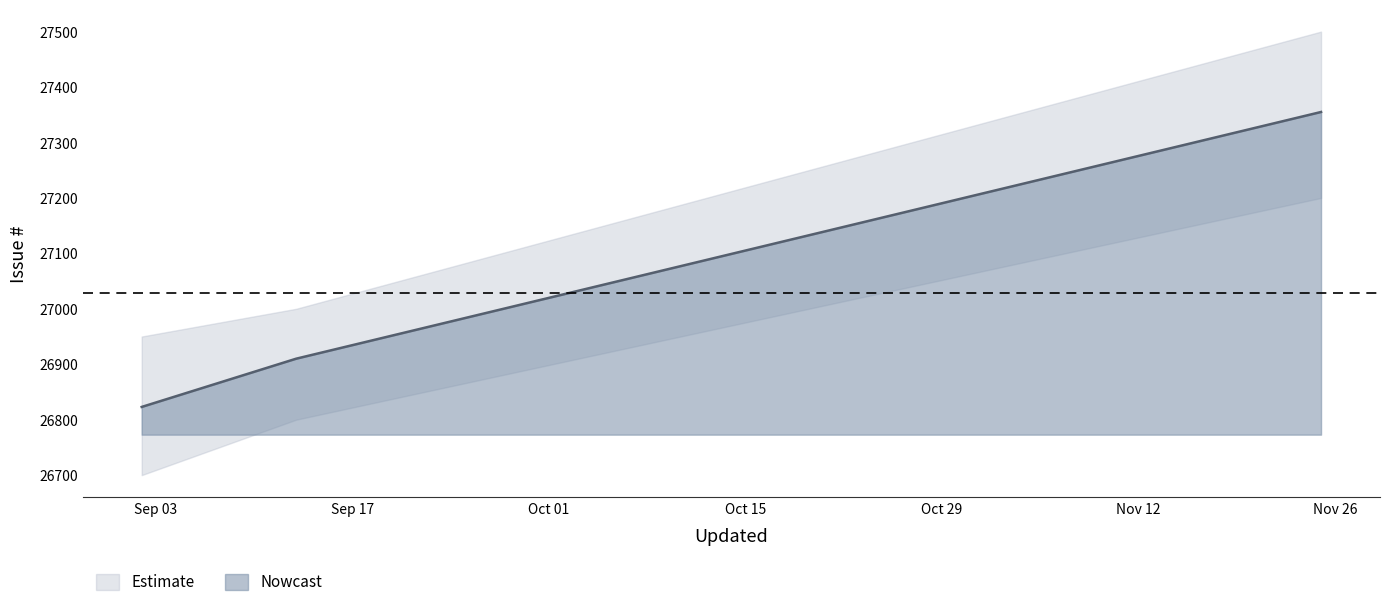

Is it true that the value at 2017-09-02 is 37339?

False